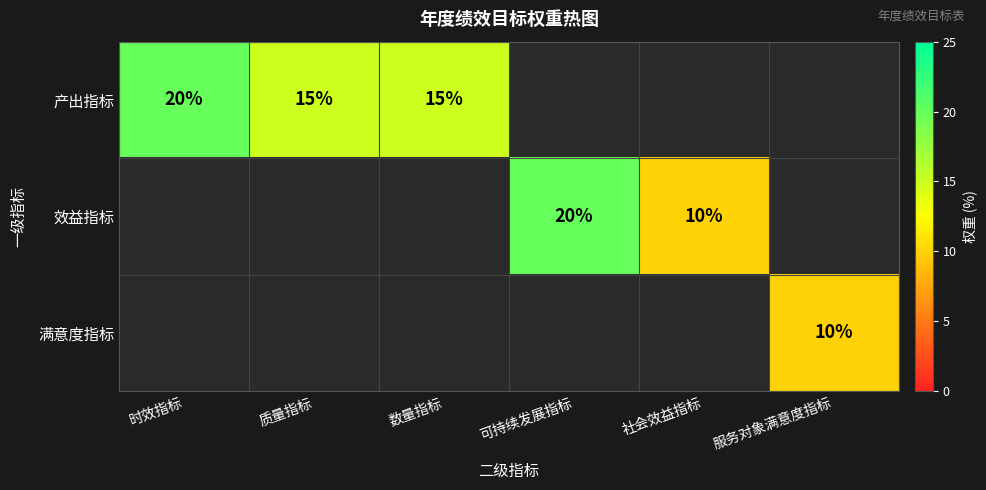

What is the sum of the 产出指标 values at 时效指标 and 数量指标?

35